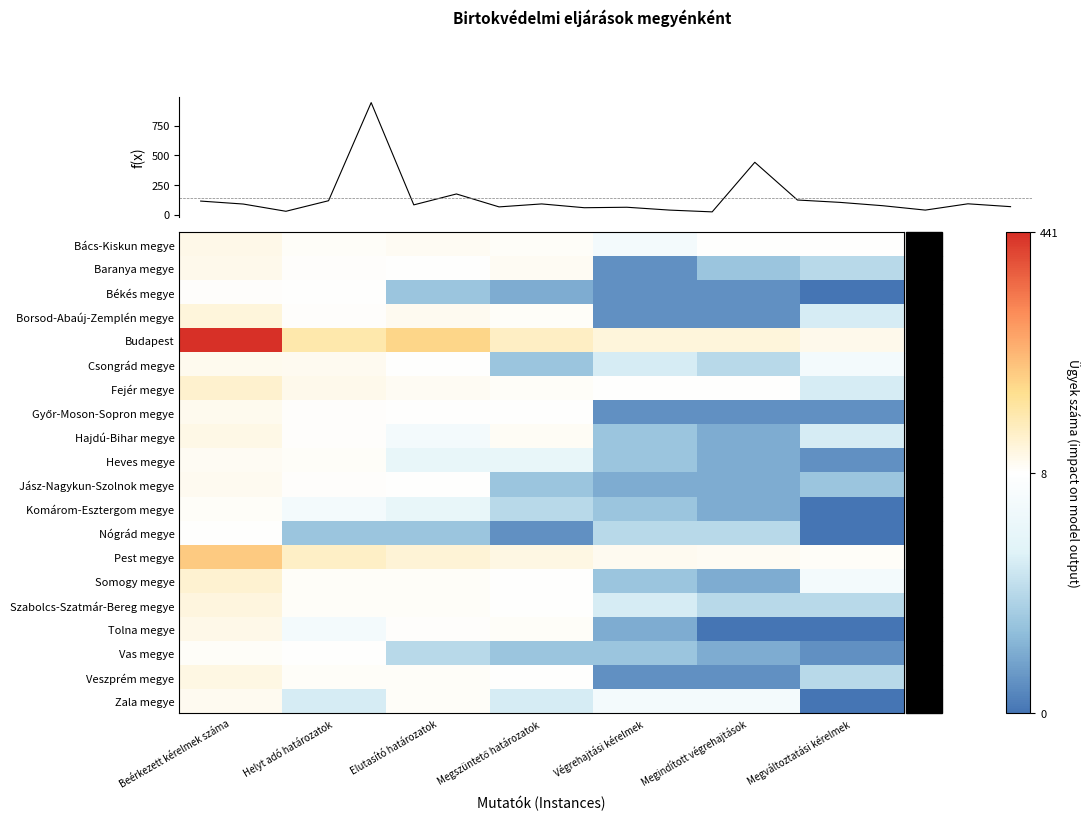

How many data points in Vas megye are less than 3?

2